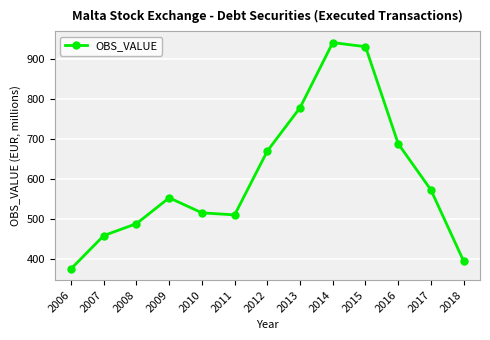

Where is the data nearest to the value 657?

2012